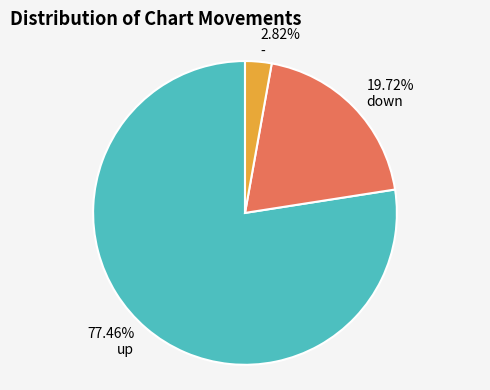

To the nearest percent, what is the difference between the largest and smallest slice percentages?

75%